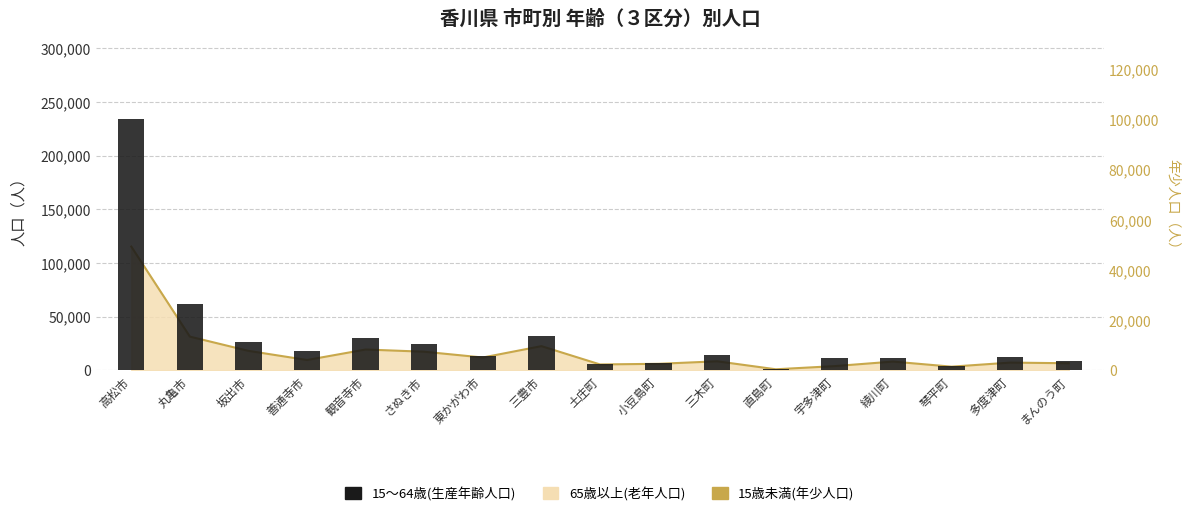

Rank the categories by value from highest to lowest.

高松市, 丸亀市, 三豊市, 観音寺市, 坂出市, さぬき市, 善通寺市, 三木町, 東かがわ市, 多度津町, 綾川町, 宇多津町, まんのう町, 小豆島町, 土庄町, 琴平町, 直島町